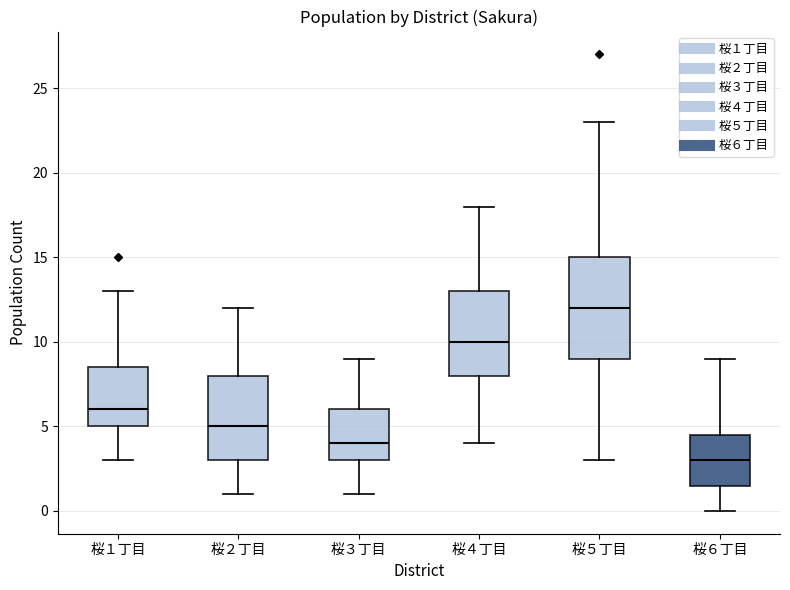

Comparing the boxes themselves (not the whiskers), which one is the tallest?

桜５丁目